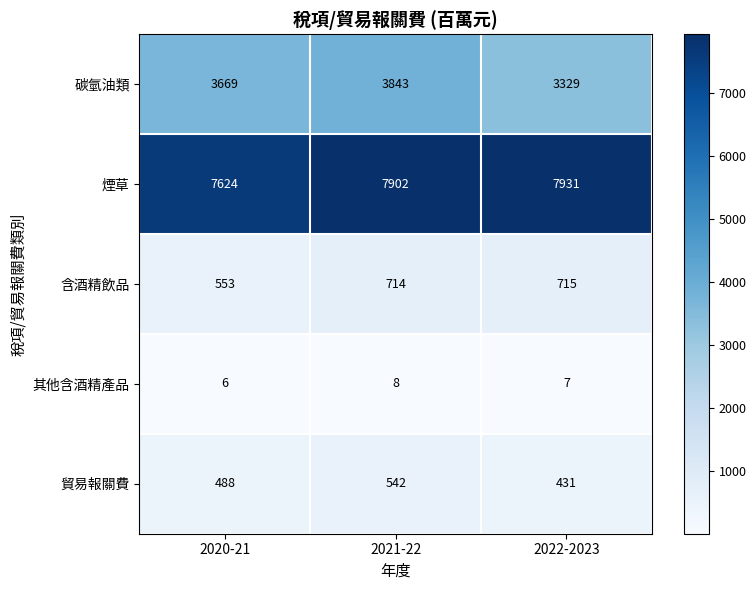

Count the number of categories in the chart.

3